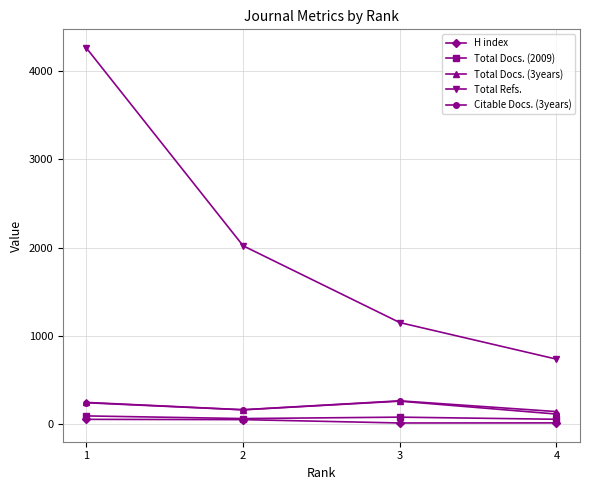

True or false: Total Docs. (2009) and Total Refs. cross at least once.

False